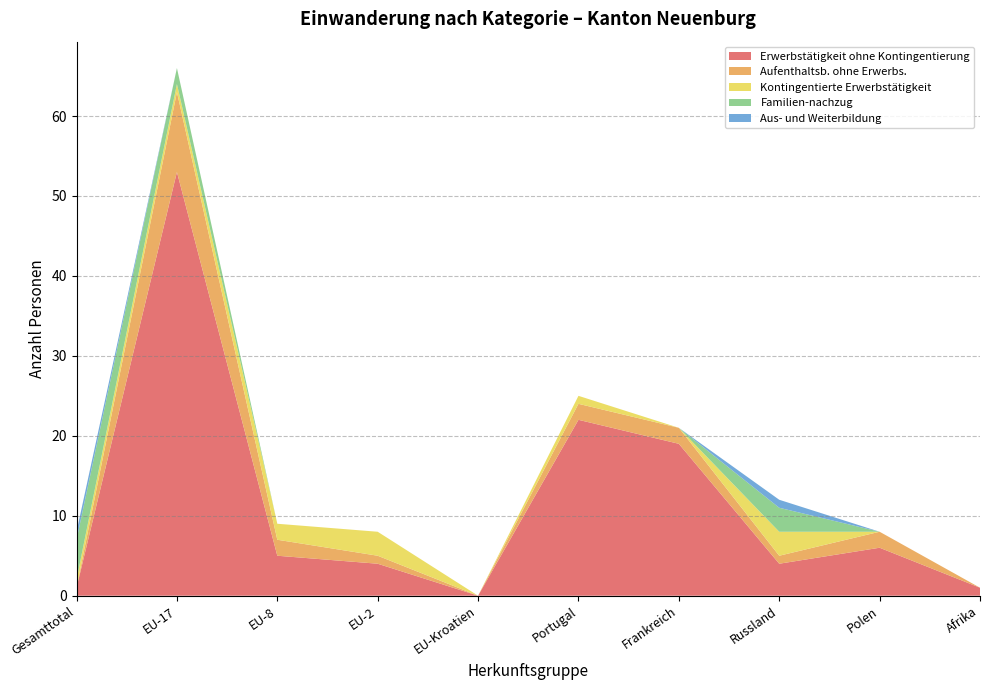

Reading left to right, list all the values displayed in this chart.

Erwerbstätigkeit ohne Kontingentierung: 1	53	5	4	0	22	19	4	6	1
Aufenthaltsb. ohne Erwerbs.: 0	10	2	1	0	2	2	1	2	0
Kontingentierte Erwerbstätigkeit: 1	1	2	3	0	1	0	3	0	0
Familien-nachzug: 5	2	0	0	0	0	0	3	0	0
Aus- und Weiterbildung: 1	0	0	0	0	0	0	1	0	0